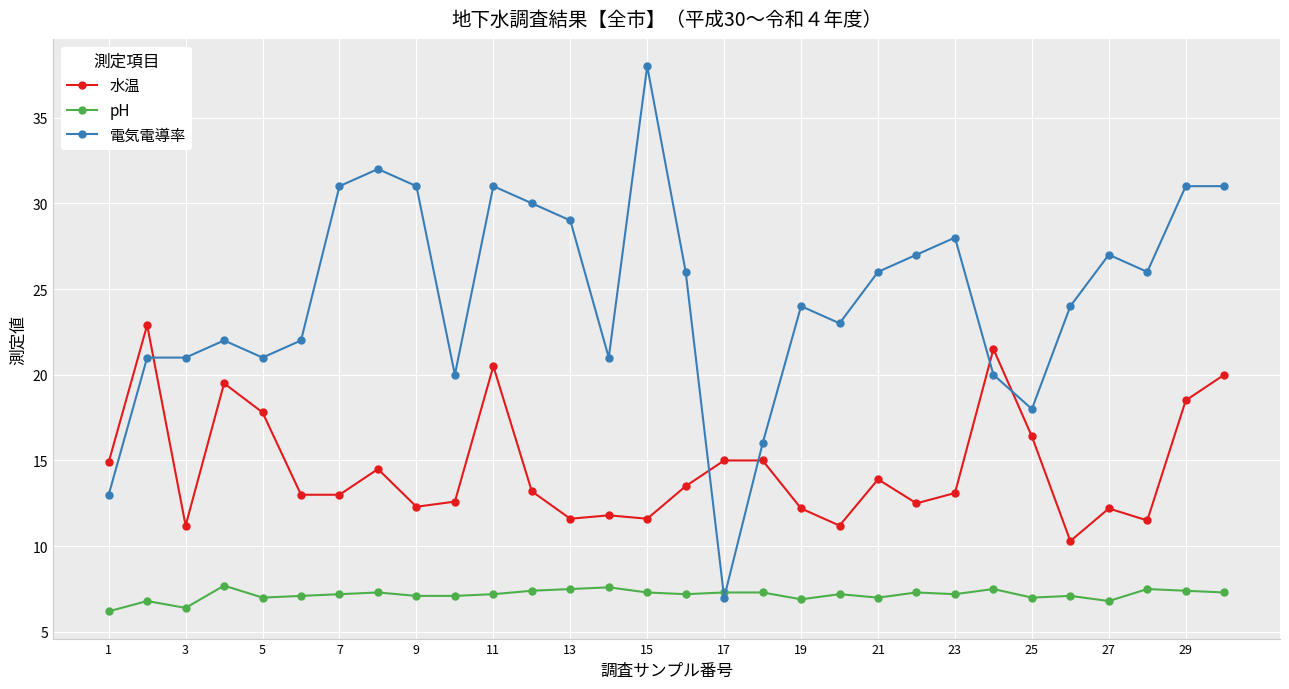

What is the value of the 電気電導率 point at the 5th from the left?

21.0